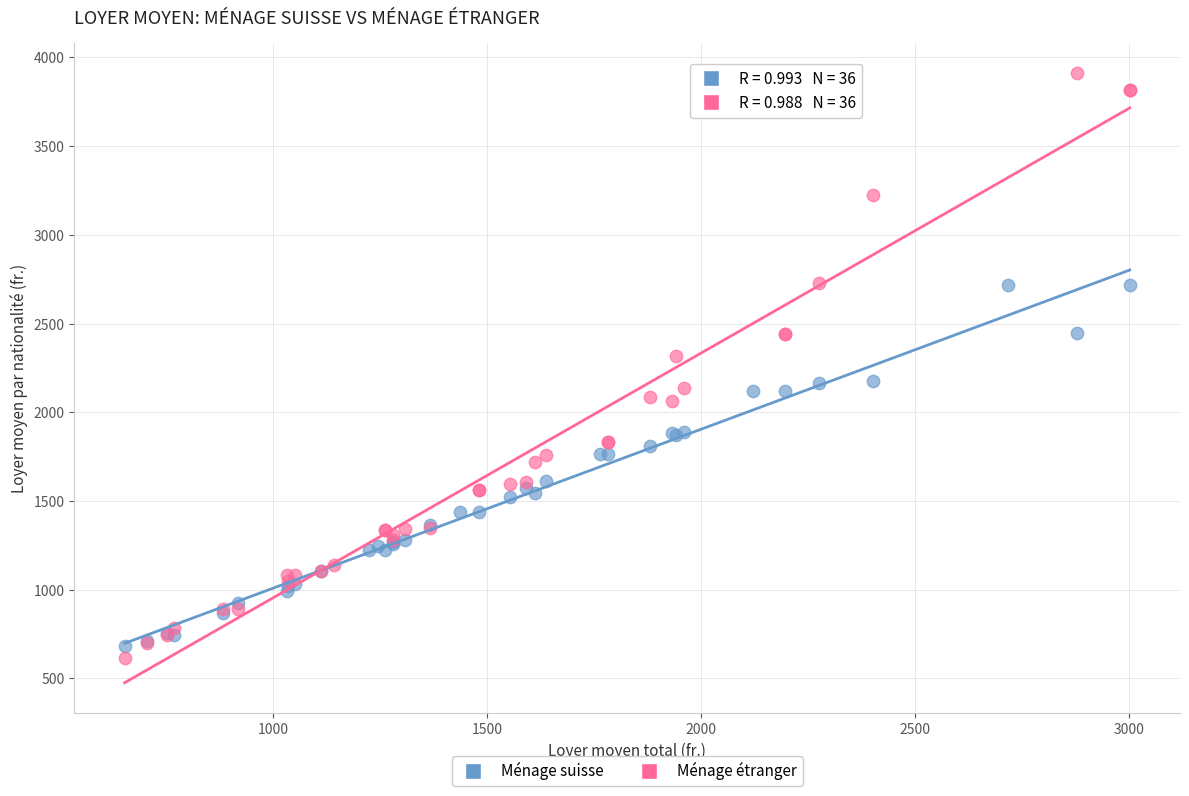

Which series reaches the maximum Y coordinate?

Ménage étranger